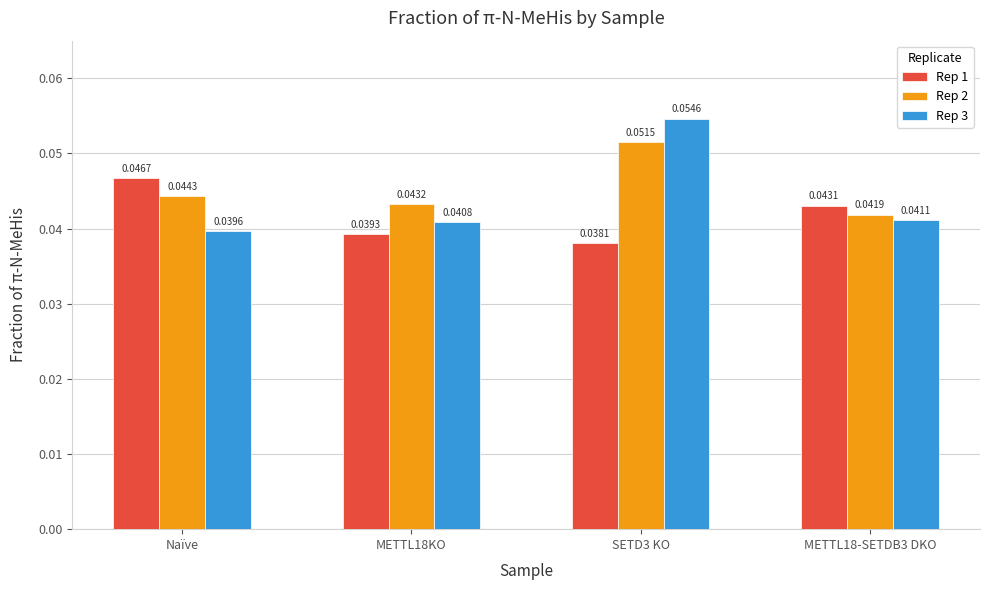

At which label does Rep 1 reach its peak?

Naïve